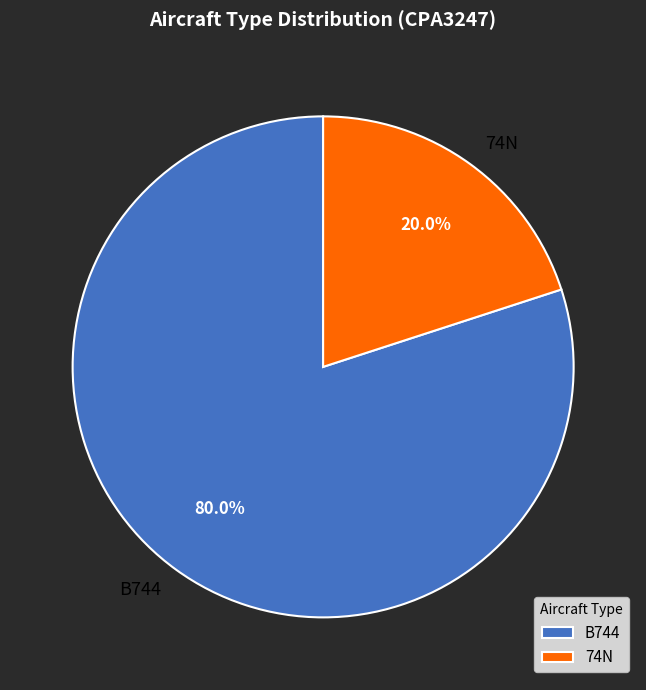

Which slice is the largest?

B744